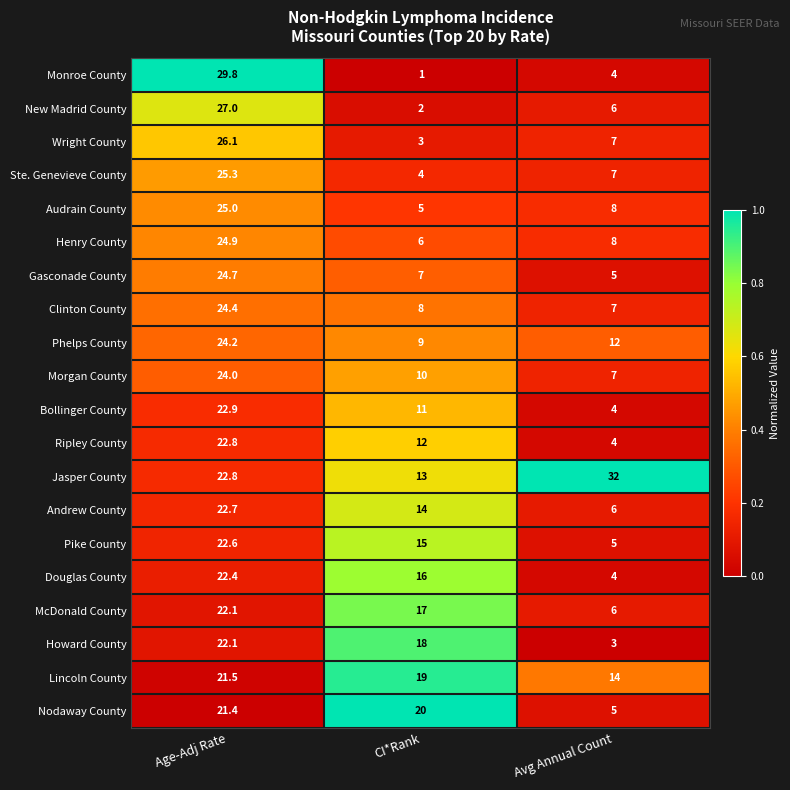

Is it true that Andrew County equals 6.0 at Avg Annual Count?

True